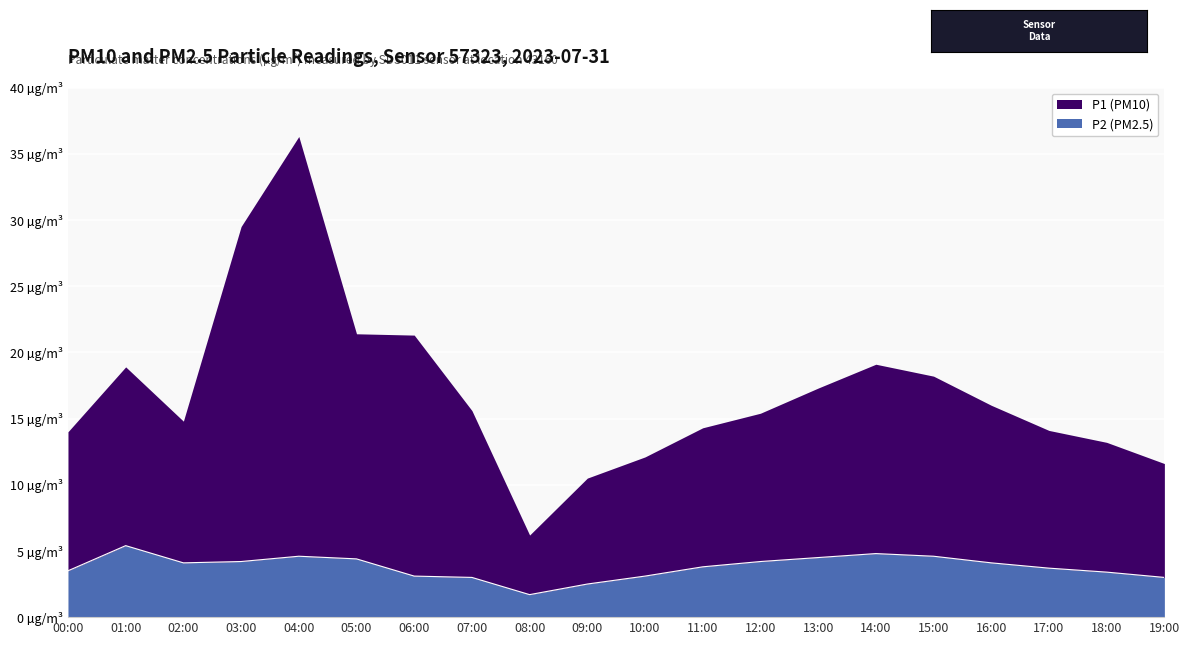

Where is the first local minimum?

02:00